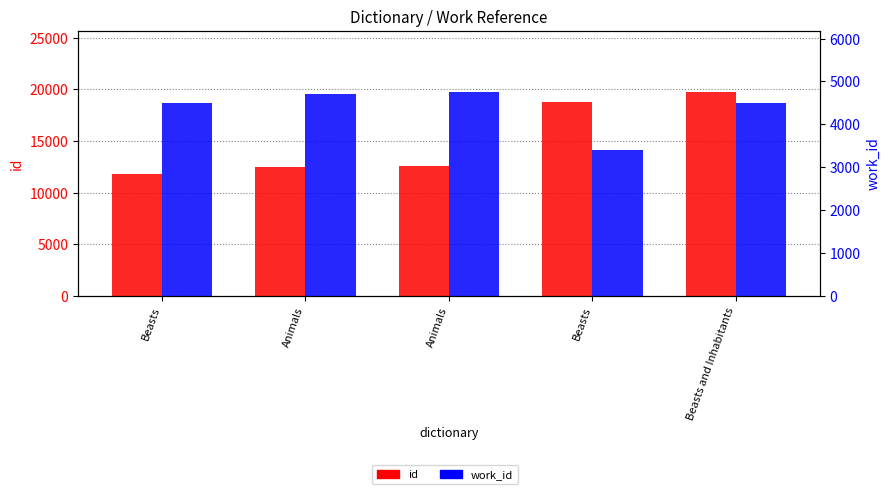

The value of work_id at Beasts is 2333. True or false?

False